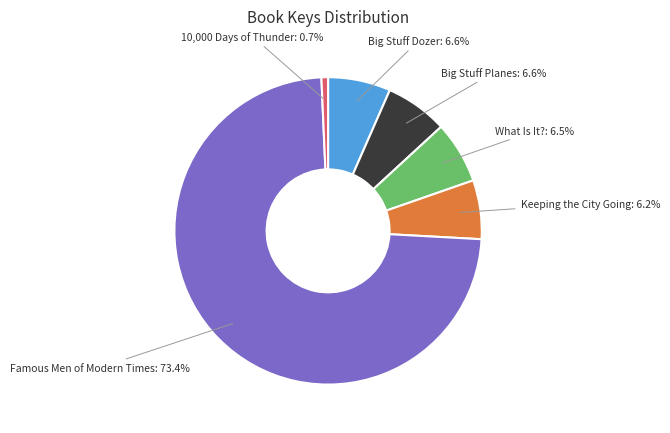

Is there a majority slice in this chart?

Yes